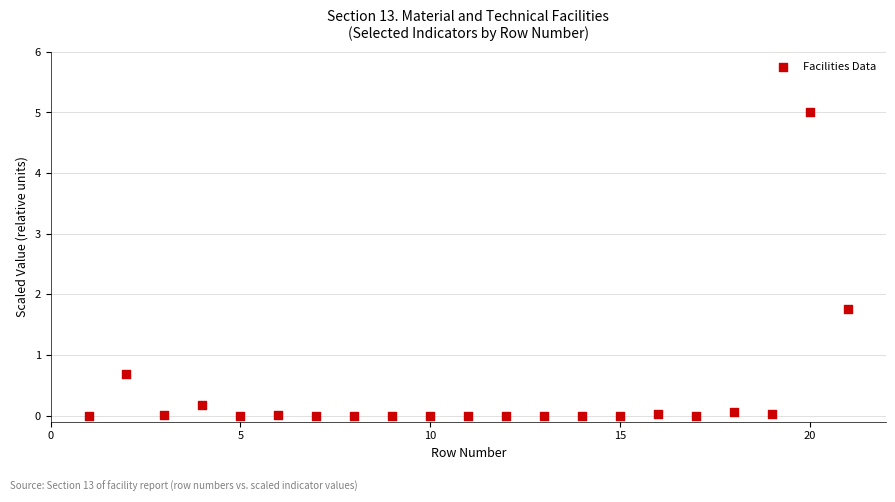

What is the range of Y values (max minus min)?

5.0